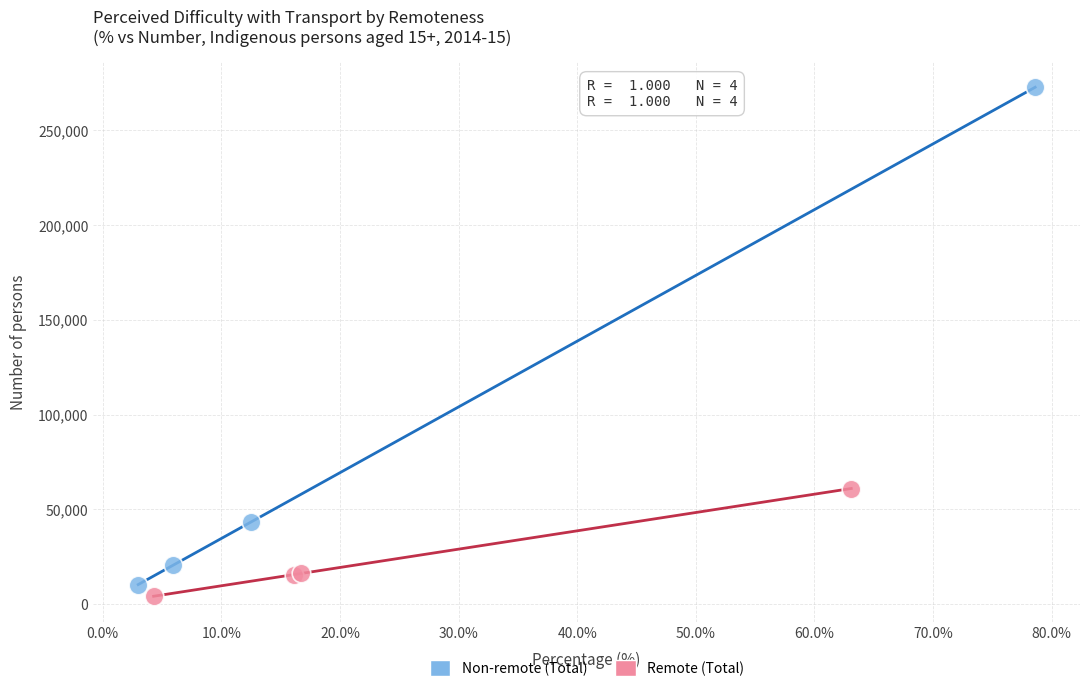

Which series has the largest Y range (max minus min)?

Non-remote (Total)